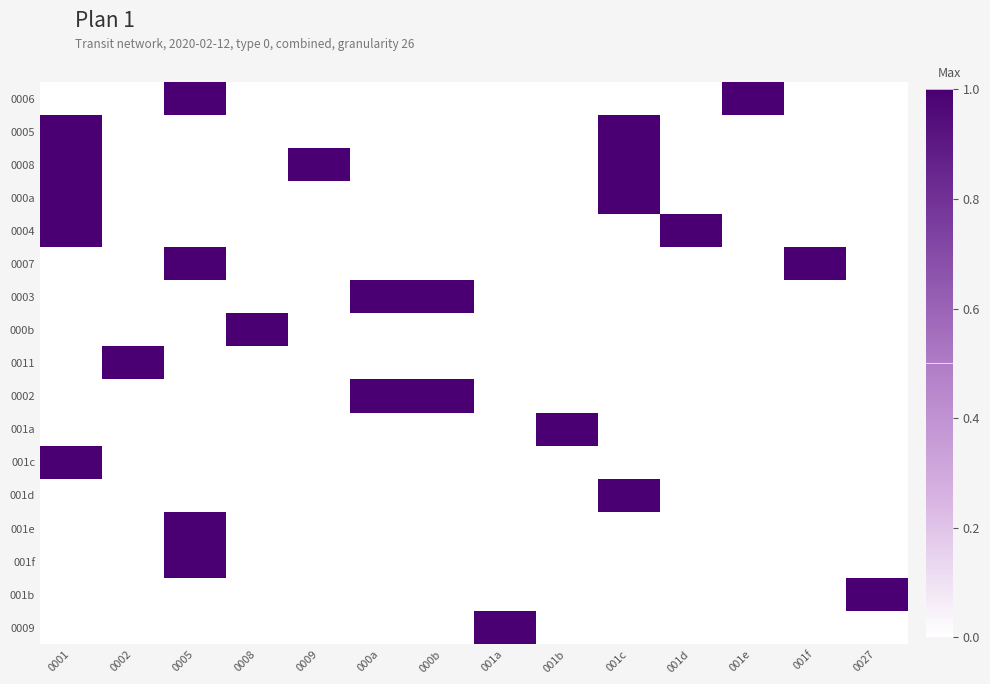

What is the total value across all series at 000b?

2